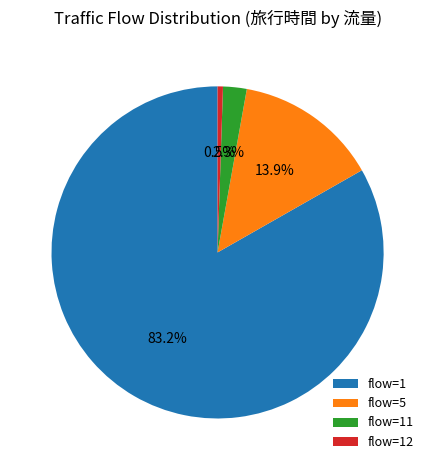

Rank the categories by value from highest to lowest.

flow=1, flow=5, flow=11, flow=12